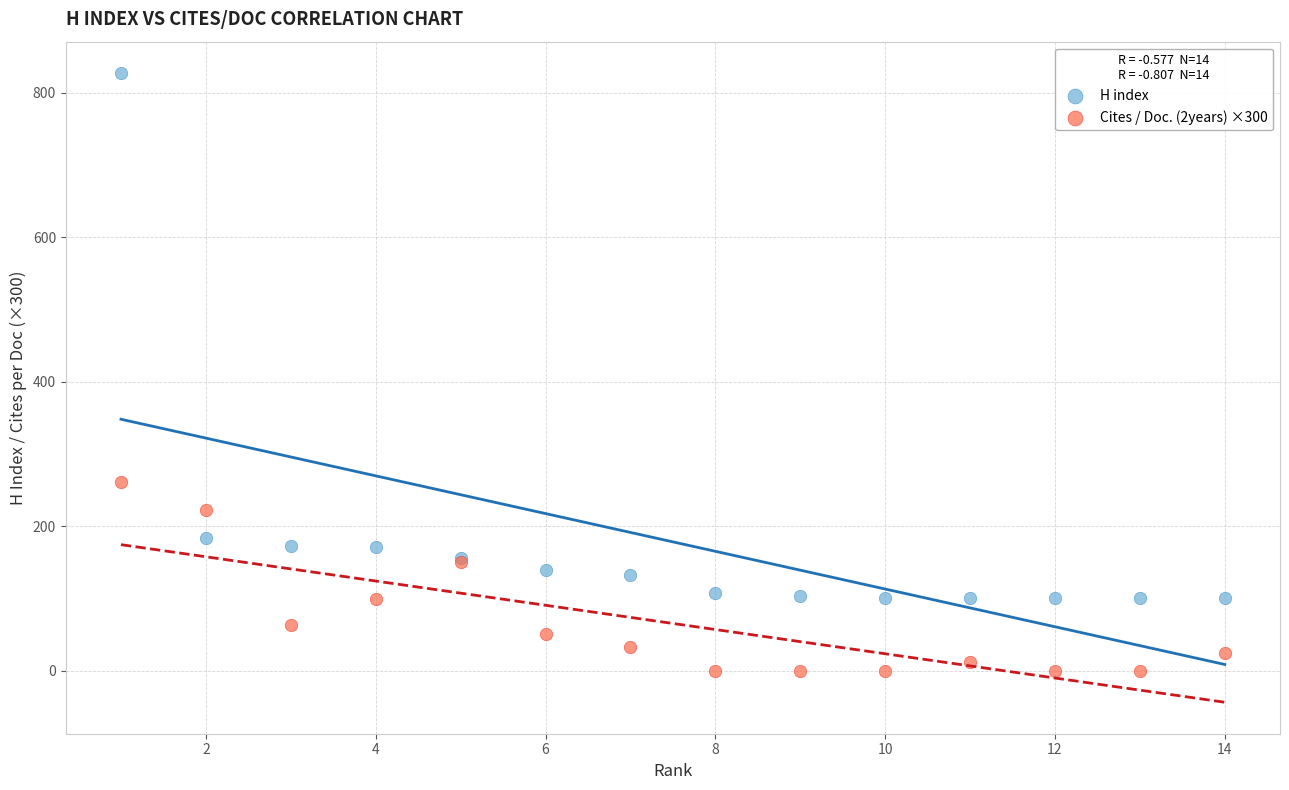

In the H index series, what Y value is closest to 464?

183.0